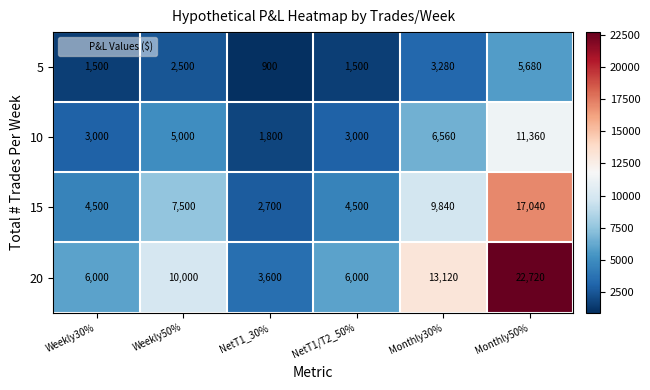

Count the 20 values in the range 6000 to 13120.

4